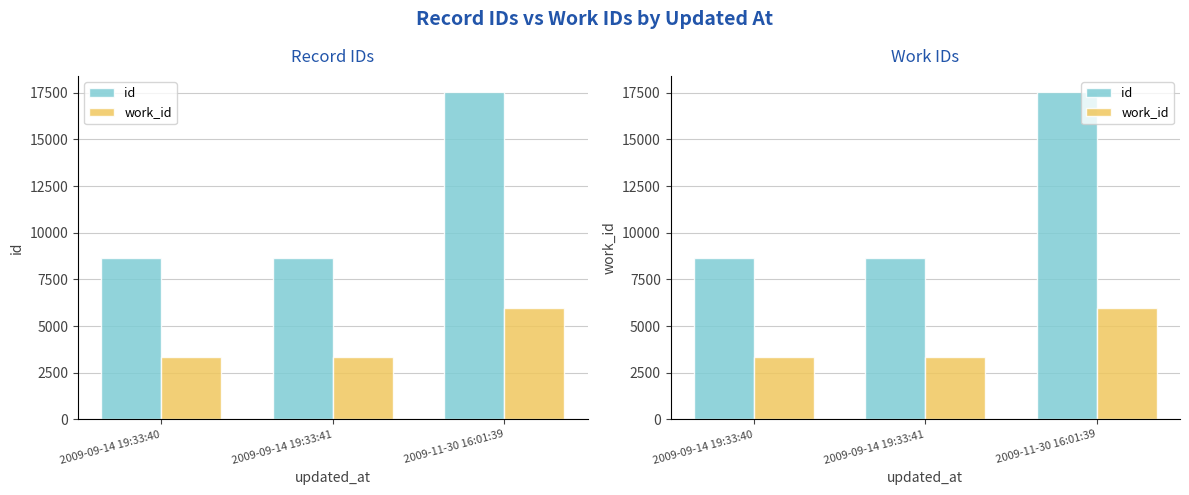

The value of work_id at 2009-11-30 16:01:39 is 3161. True or false?

False